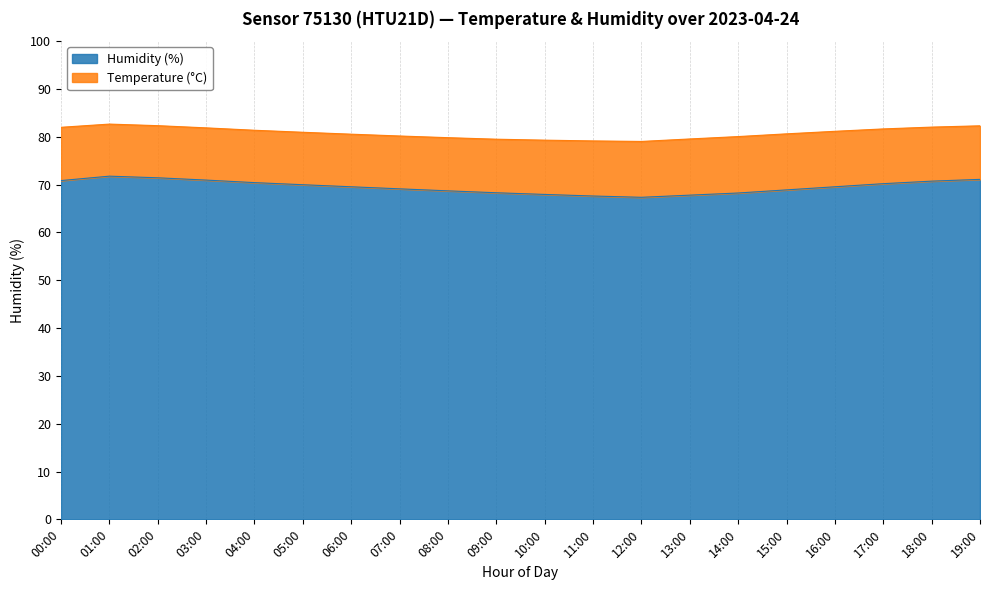

What is the maximum value shown in the chart?

71.8